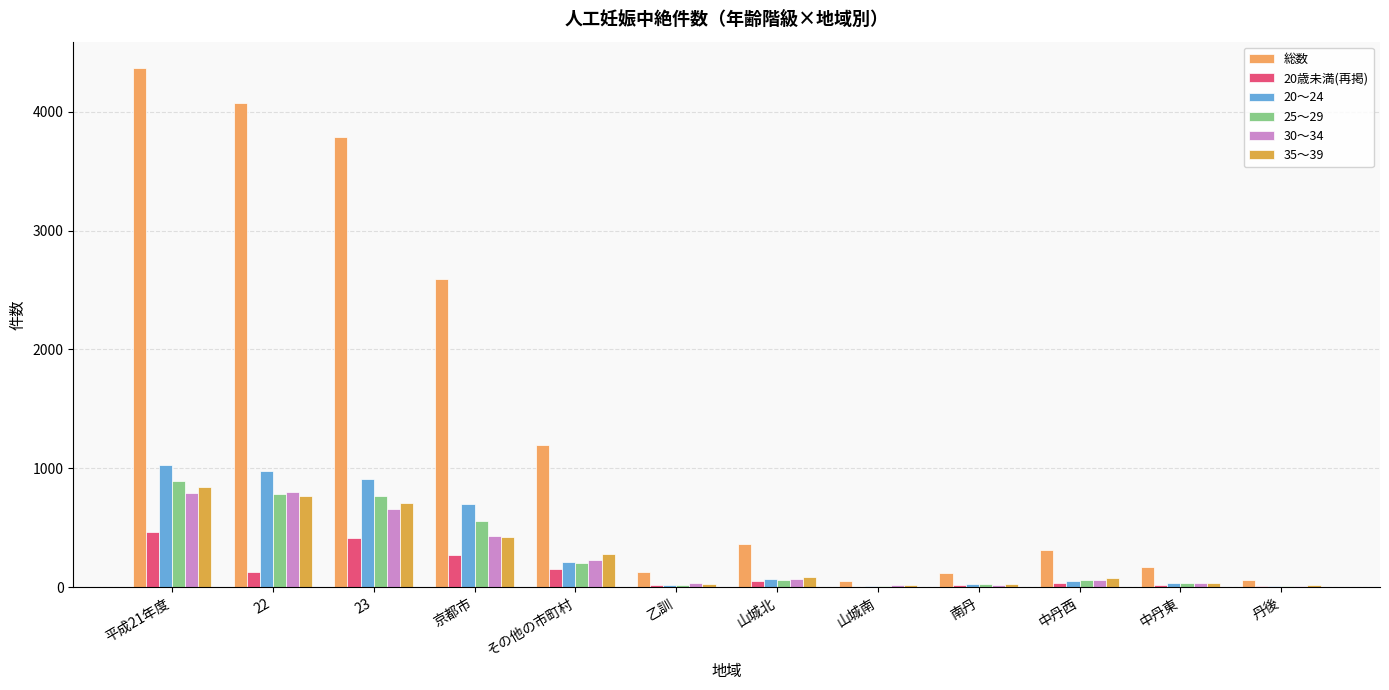

At which label does 35～39 reach its minimum?

山城南